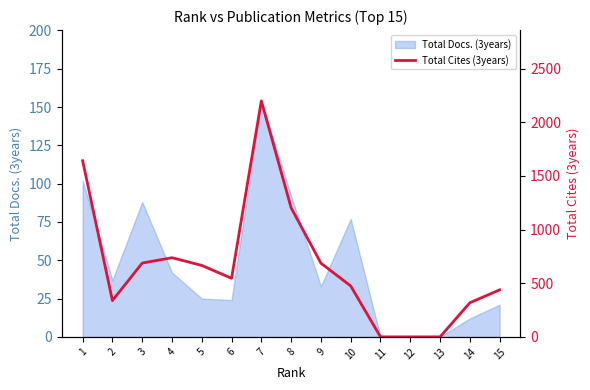

How many lines are shown in the chart?

1